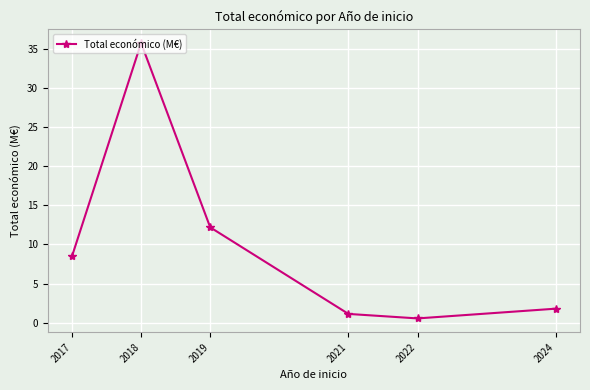

What is the maximum value shown in the chart?

35.8